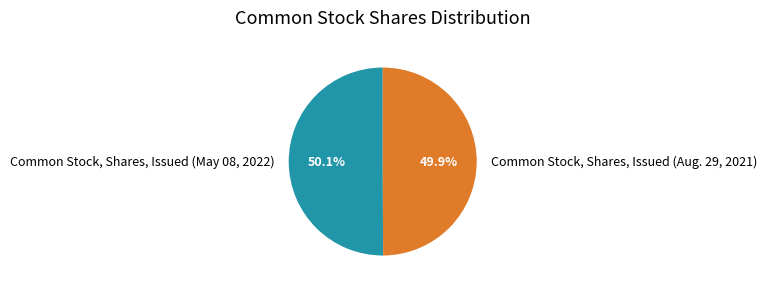

Approximately how many times larger is the value at Common Stock, Shares, Issued (Aug. 29, 2021) compared to Common Stock, Shares, Issued (May 08, 2022)?

1.0